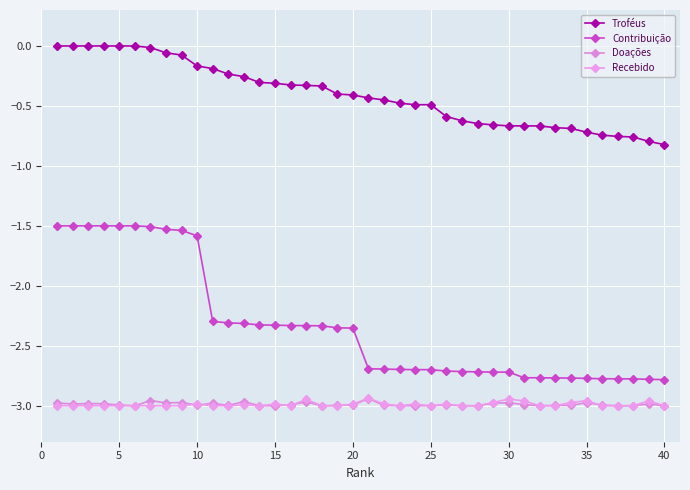

How many data points in Contribuição are less than -2?

30